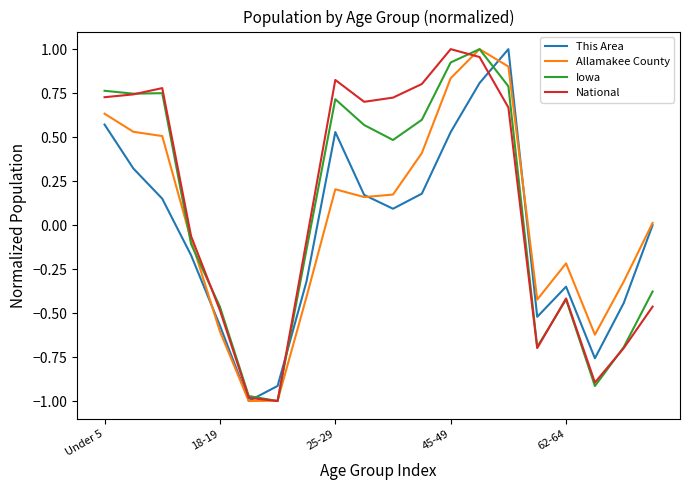

How many times do Iowa and This Area cross each other?

3